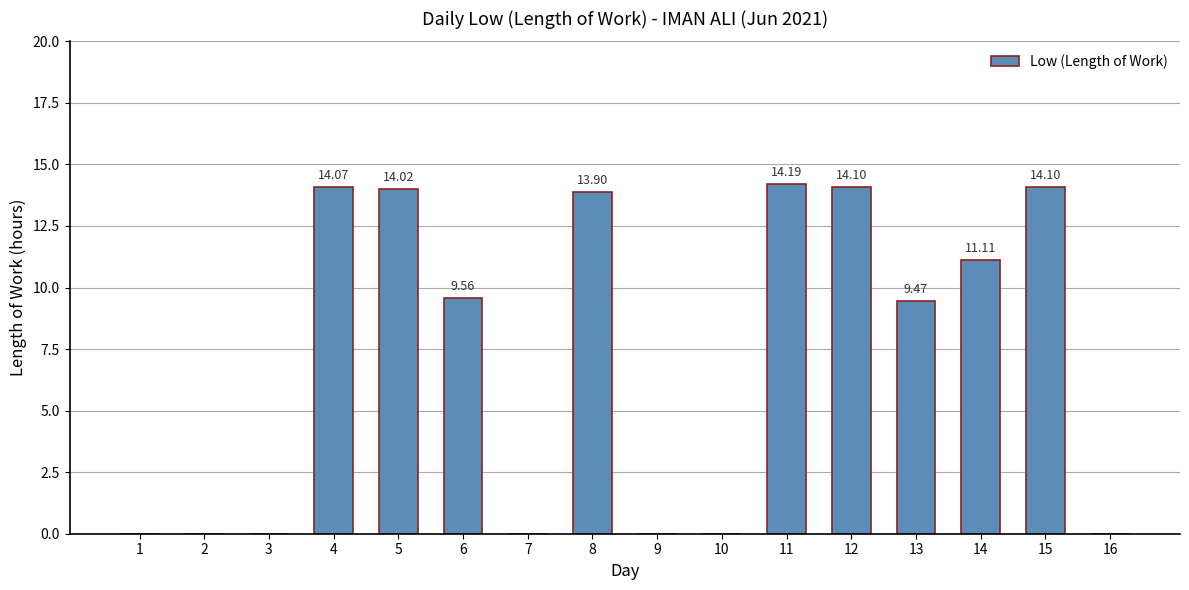

At which category does the chart reach its peak across all series?

11